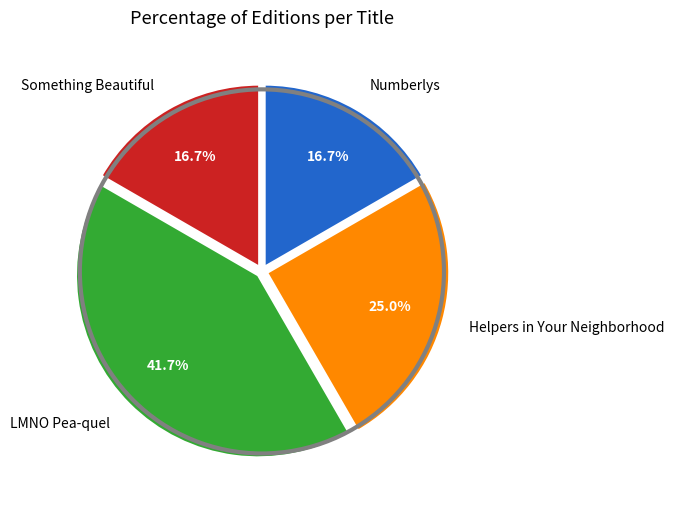

Do Numberlys and LMNO Pea-quel together represent more than half of the pie?

Yes